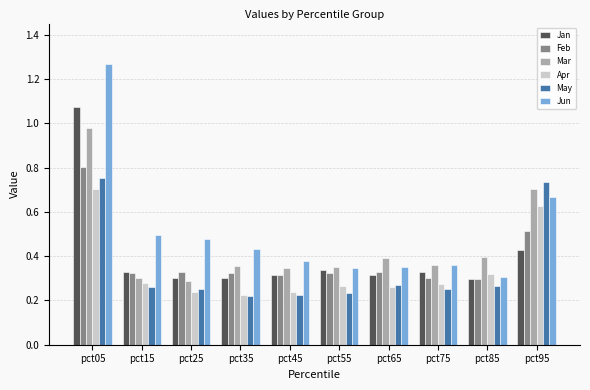

True or false: Apr has a value of 0.3 at pct55.

True